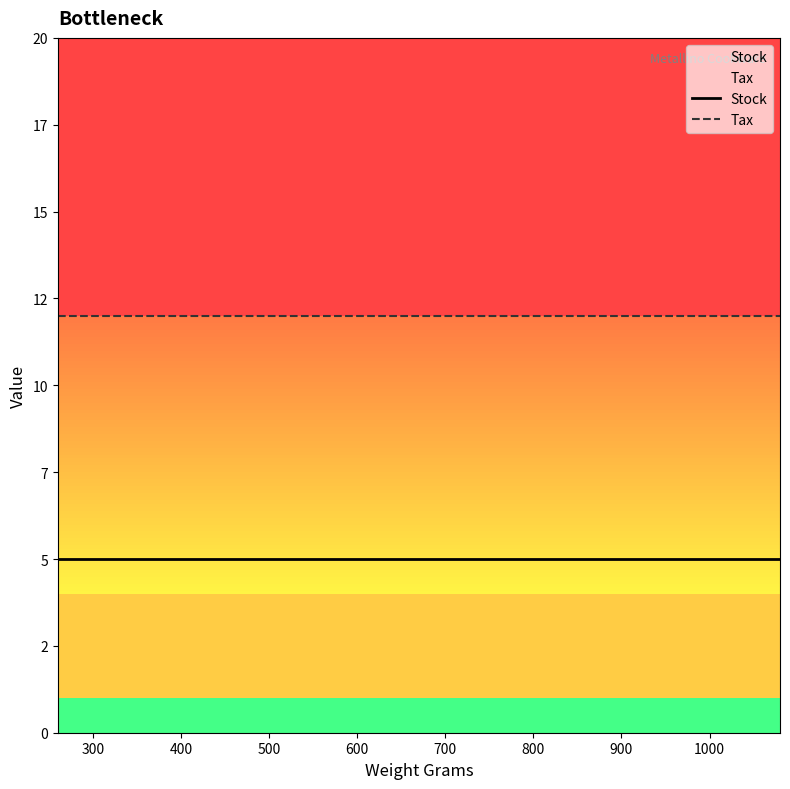

Does the chart display data point markers on the line(s)?

No